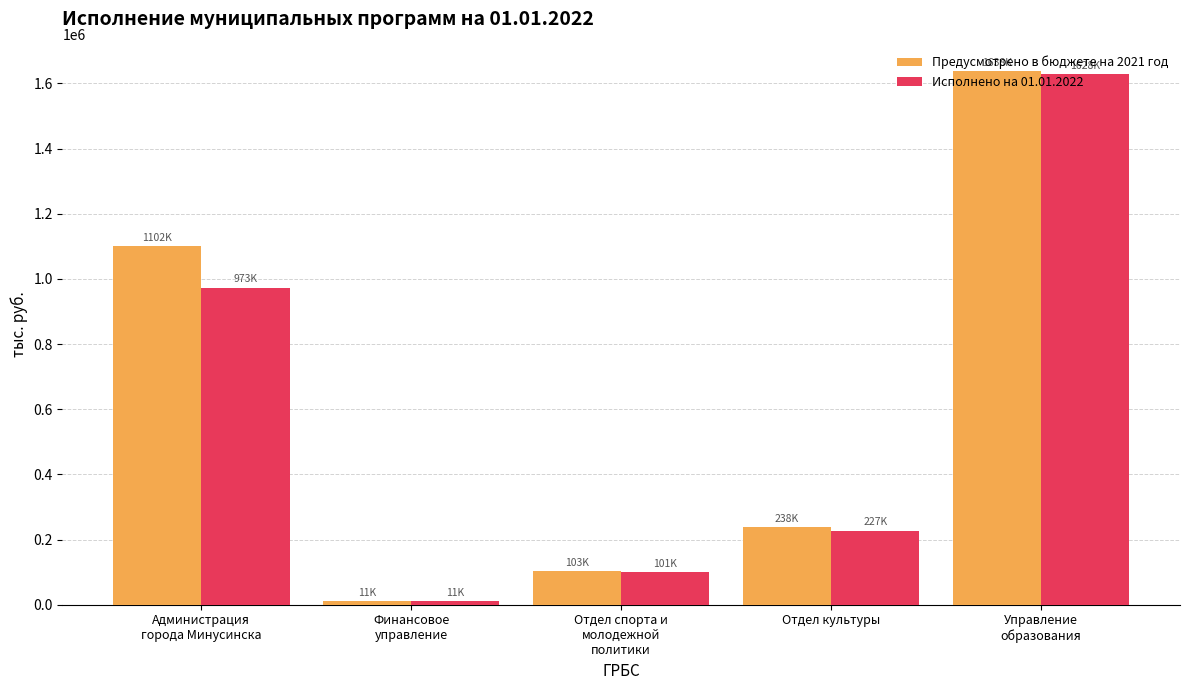

Rank the series at Администрация
города Минусинска from highest to lowest value.

Предусмотрено в бюджете на 2021 год, Исполнено на 01.01.2022